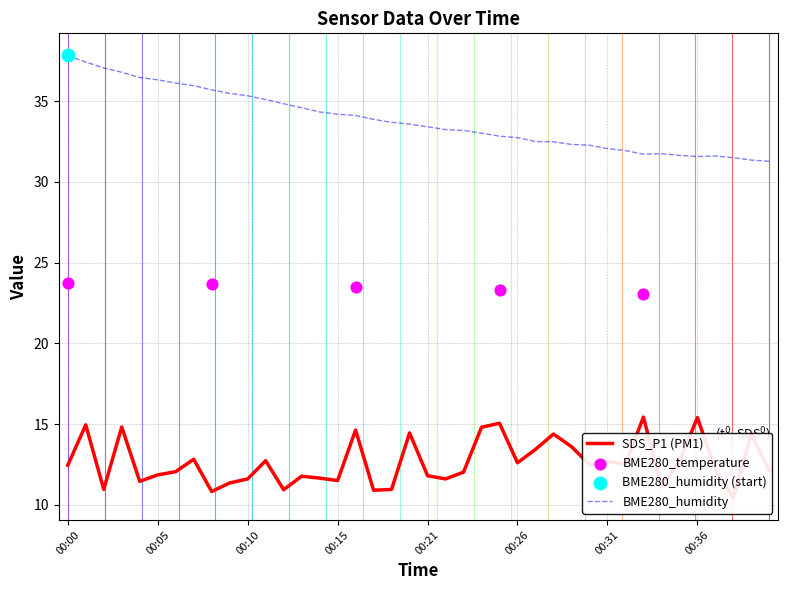

Is the value of SDS_P1 at 00:21 greater than the value of BME280_humidity at 00:04?

No